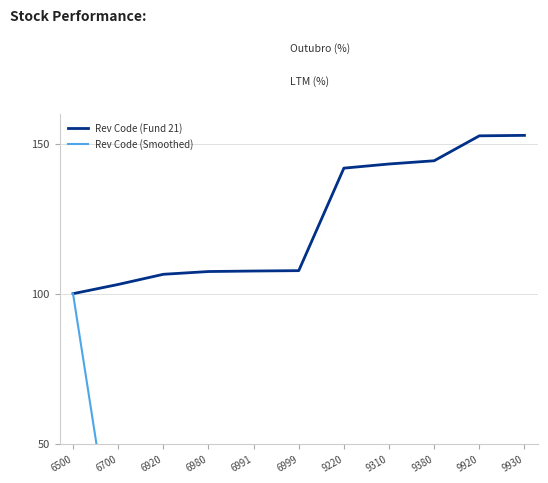

True or false: Rev Code (Fund 21) has more than 0 points higher than both neighbors.

False